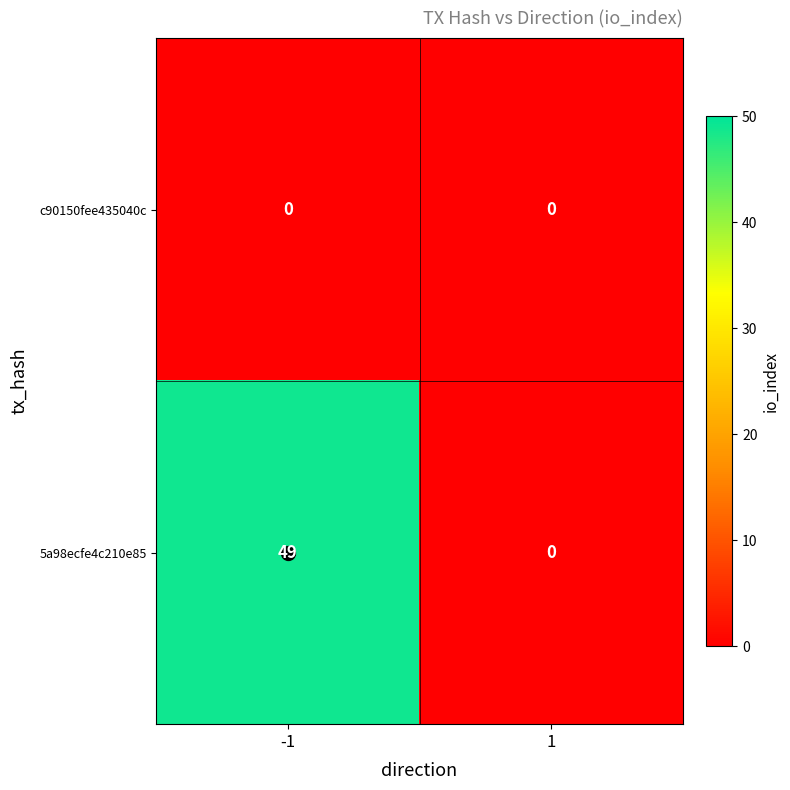

List the series in order of their peak value, highest first.

5a98ecfe4c210e85, c90150fee435040c